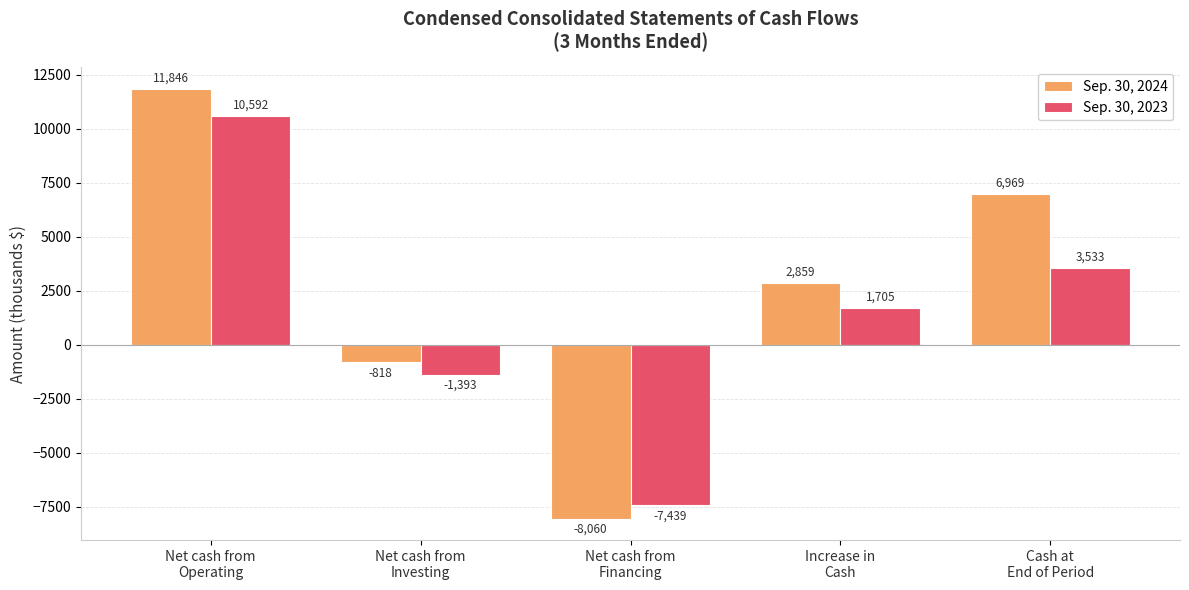

Where does the Sep. 30, 2023 series first go above 1705?

Net cash from
Operating